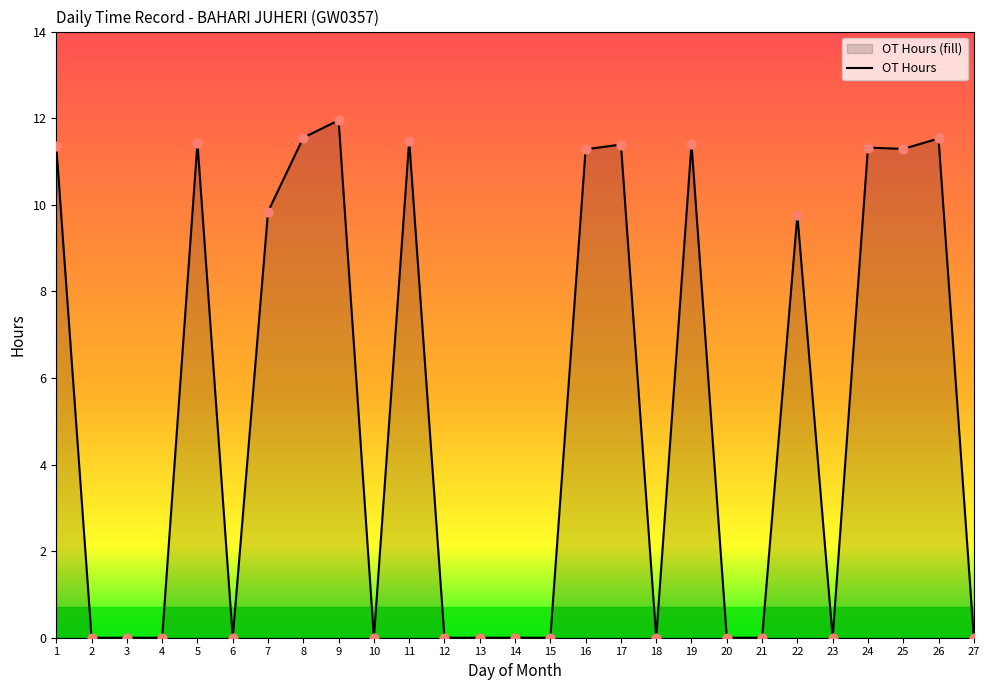

Between 18 and 23, which is larger?

18